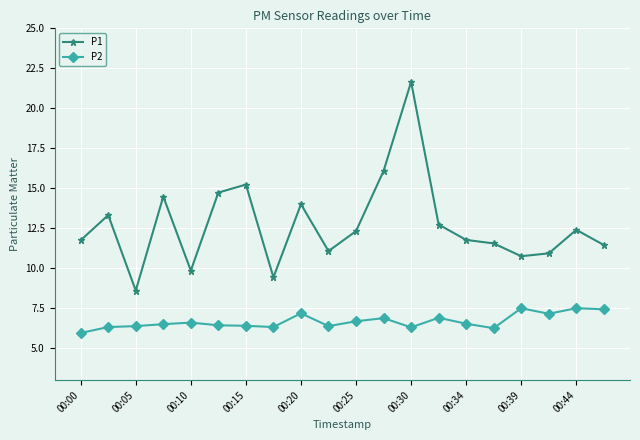

What is the sum of all P1 values?

254.1